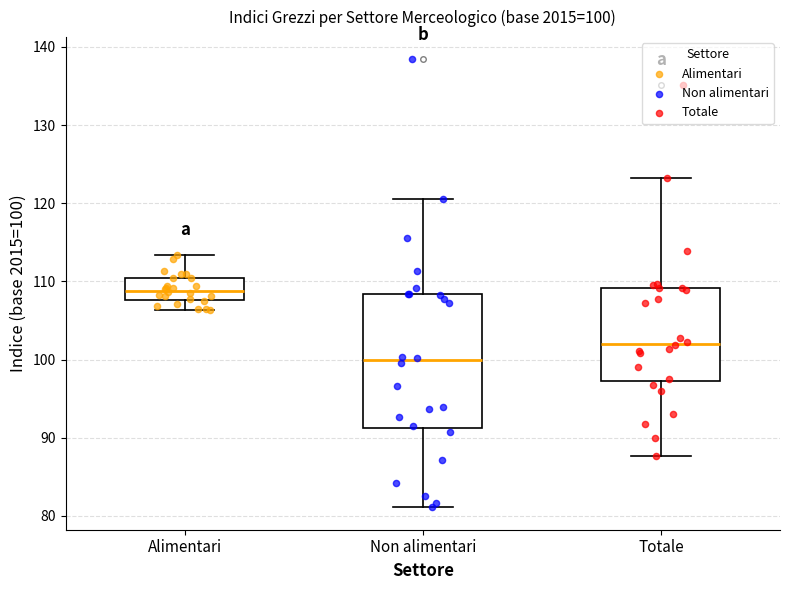

Which box is the tallest, from its lower edge to its upper edge?

Non alimentari